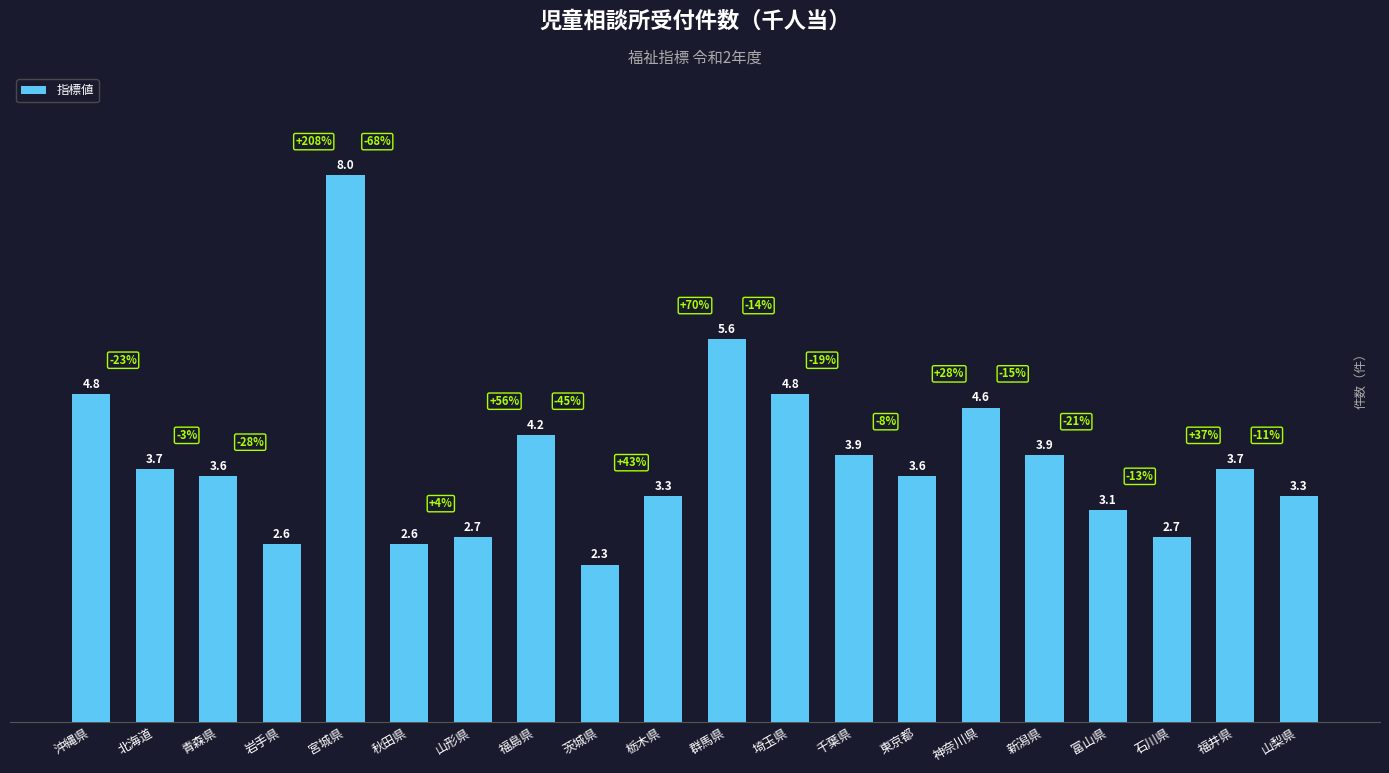

What position from the left is 栃木県?

10